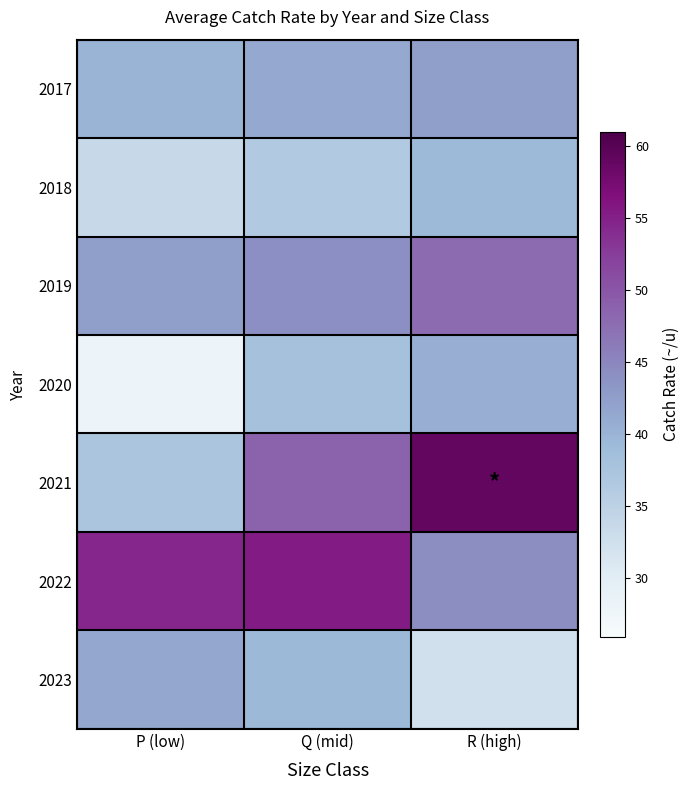

Between Q (mid) and R (high), which is larger?

R (high)